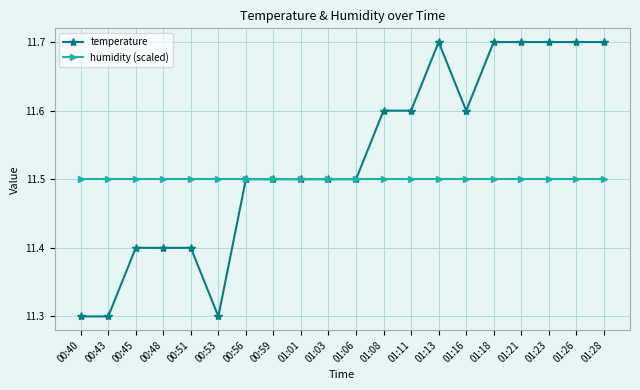

Reading left to right, what are all the values shown in this chart?

temperature: 00:40=11.3	00:43=11.3	00:45=11.4	00:48=11.4	00:51=11.4	00:53=11.3	00:56=11.5	00:59=11.5	01:01=11.5	01:03=11.5	01:06=11.5	01:08=11.6	01:11=11.6	01:13=11.7	01:16=11.6	01:18=11.7	01:21=11.7	01:23=11.7	01:26=11.7	01:28=11.7
humidity (scaled): 00:40=11.5	00:43=11.5	00:45=11.5	00:48=11.5	00:51=11.5	00:53=11.5	00:56=11.5	00:59=11.5	01:01=11.5	01:03=11.5	01:06=11.5	01:08=11.5	01:11=11.5	01:13=11.5	01:16=11.5	01:18=11.5	01:21=11.5	01:23=11.5	01:26=11.5	01:28=11.5